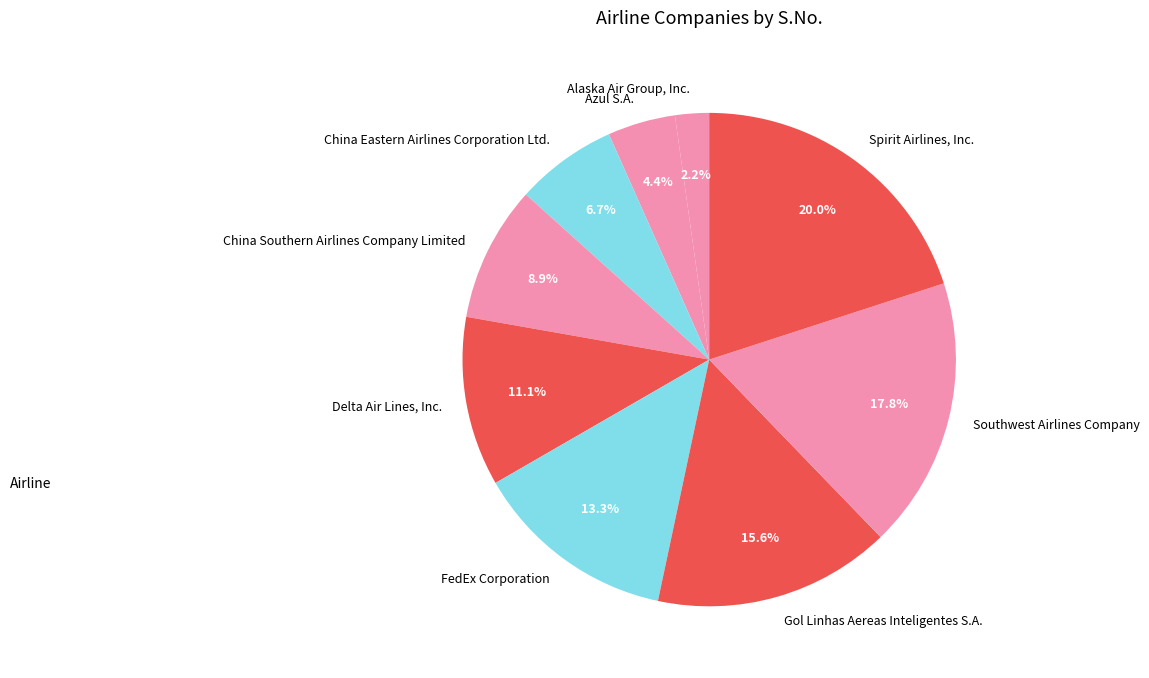

Is Alaska Air Group, Inc. the majority of the pie?

No